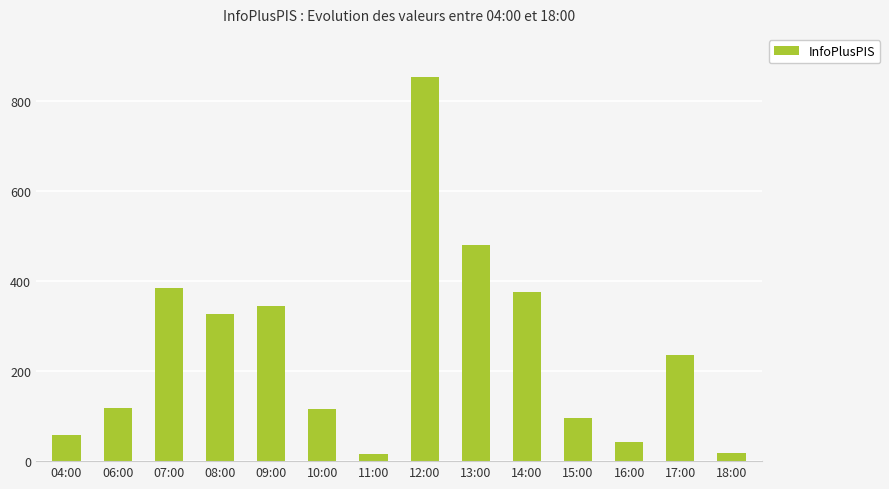

What is the difference between the maximum and second lowest values?

838